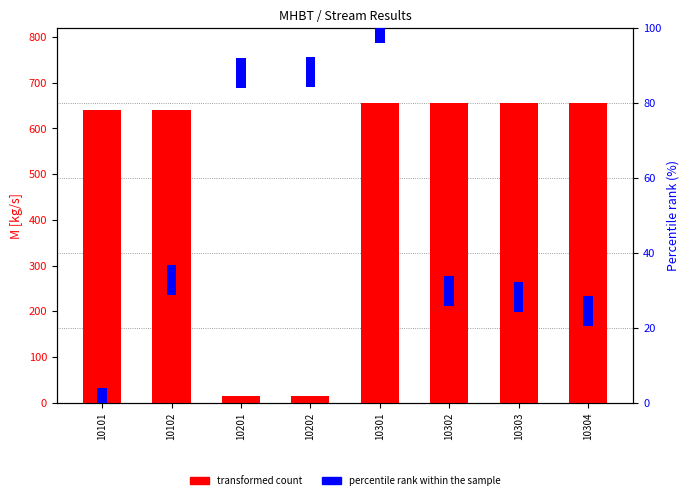

Between 10101 and 10102, which series saw the biggest shift?

transformed count